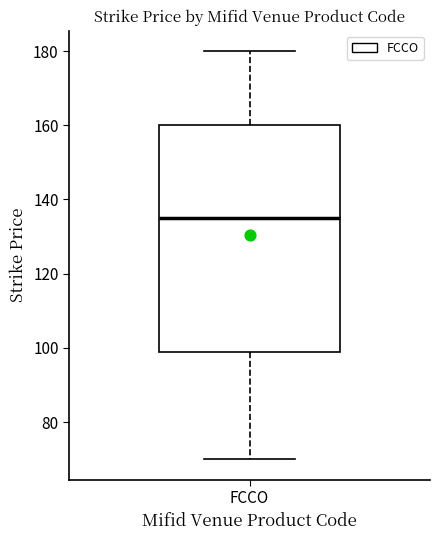

Where does the median line of the box for FCCO sit on the y-axis? The values are not printed on the chart, so give them approximately, as read against the axis.

136